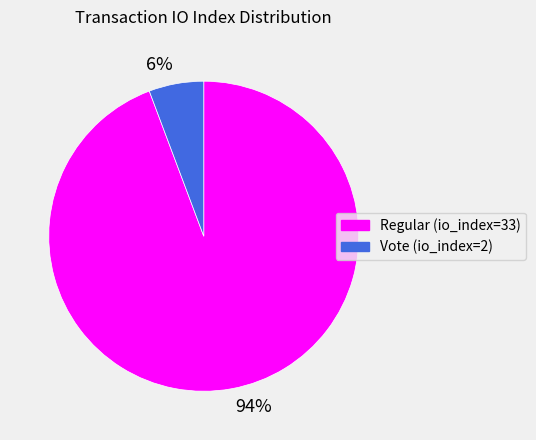

Which slice is the largest?

94%